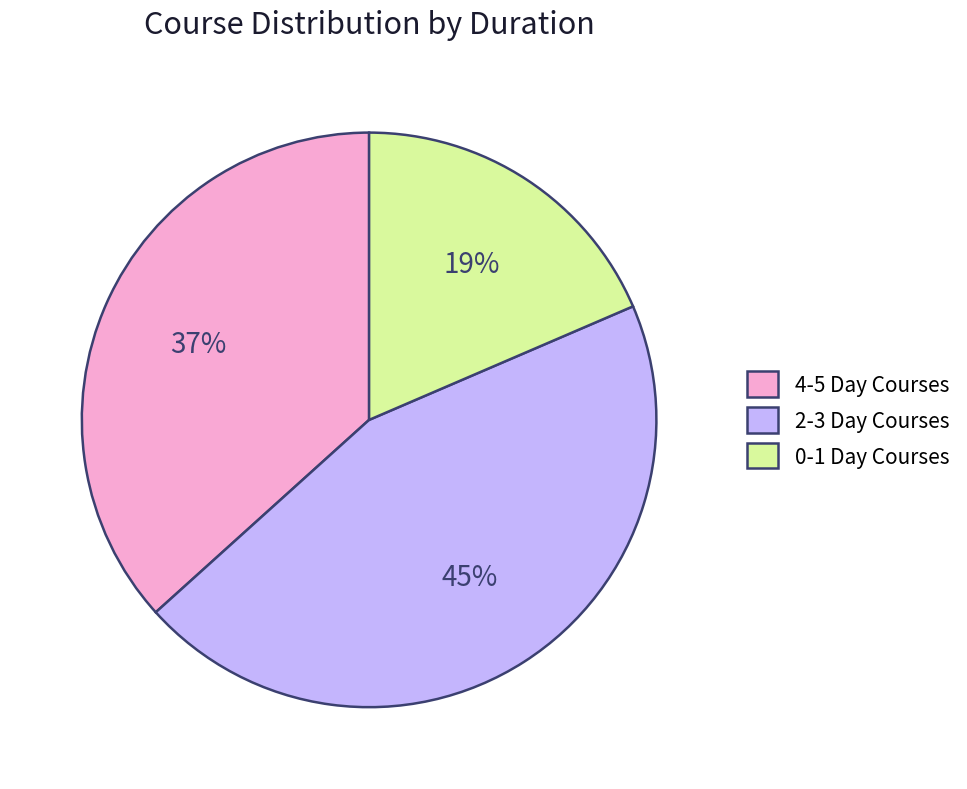

Is there a majority slice in this chart?

No